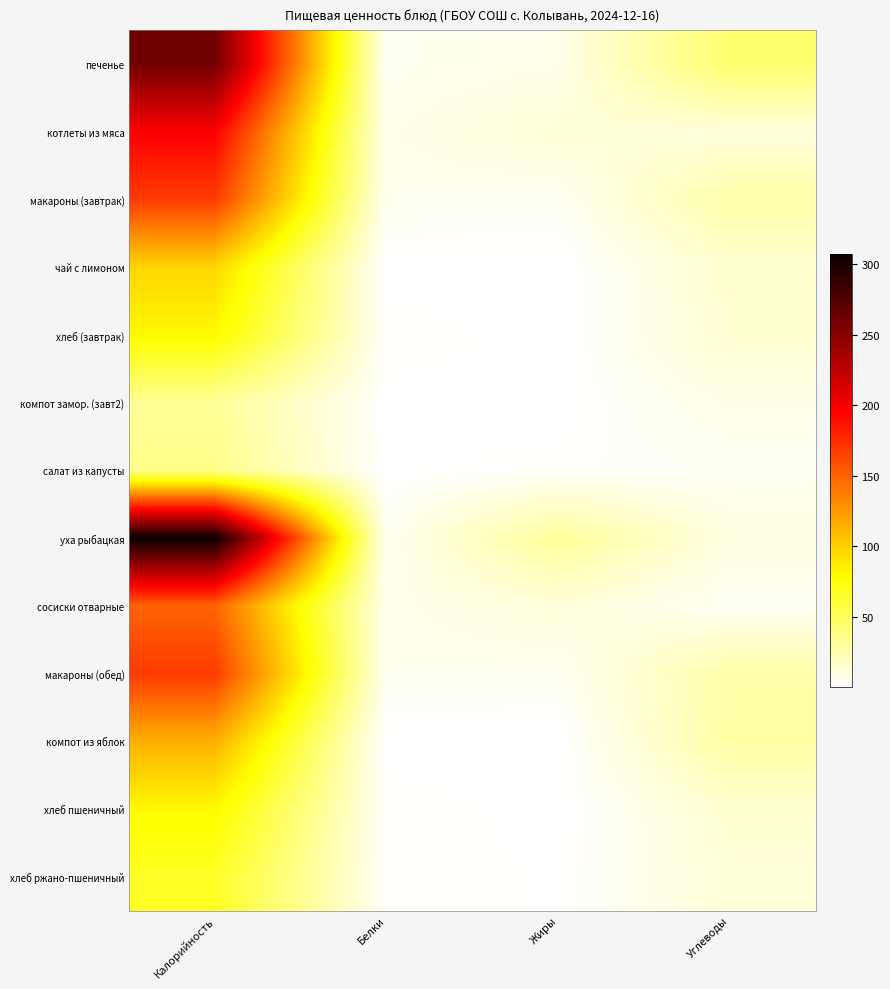

Rank the series at Углеводы from highest to lowest value.

печенье, компот из яблок, макароны (завтрак), макароны (обед), чай с лимоном, хлеб (завтрак), хлеб пшеничный, хлеб ржано-пшеничный, котлеты из мяса, уха рыбацкая, компот замор. (завт2), сосиски отварные, салат из капусты